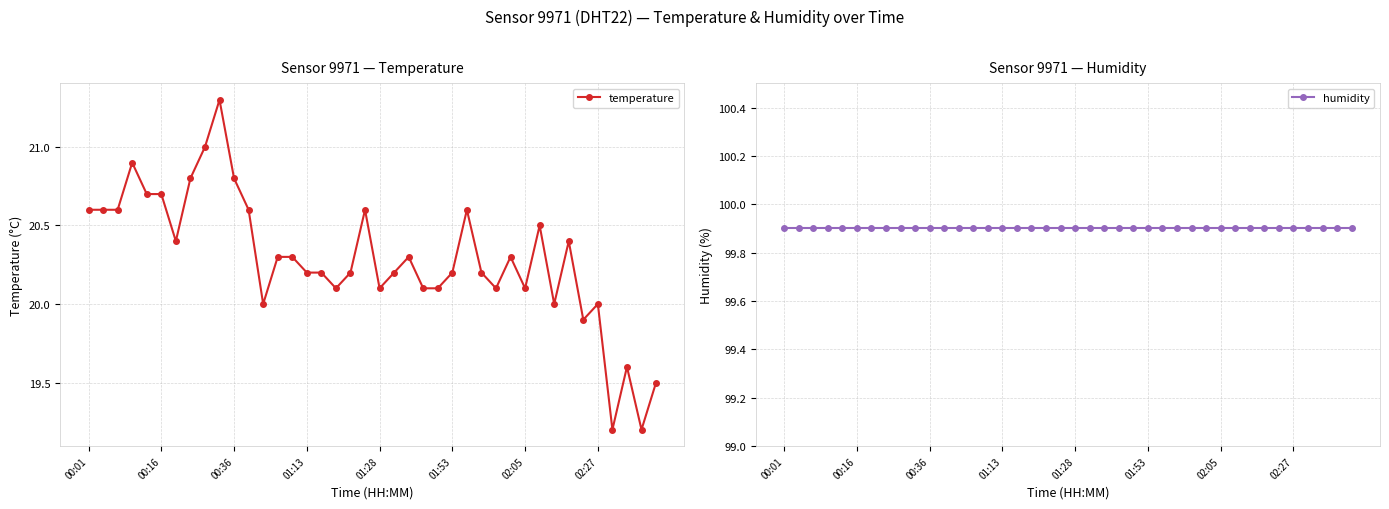

Which series has the widest spread of values?

temperature